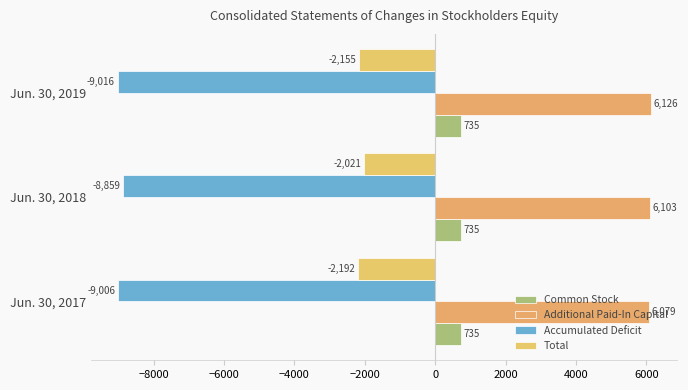

Count the number of categories in the chart.

3